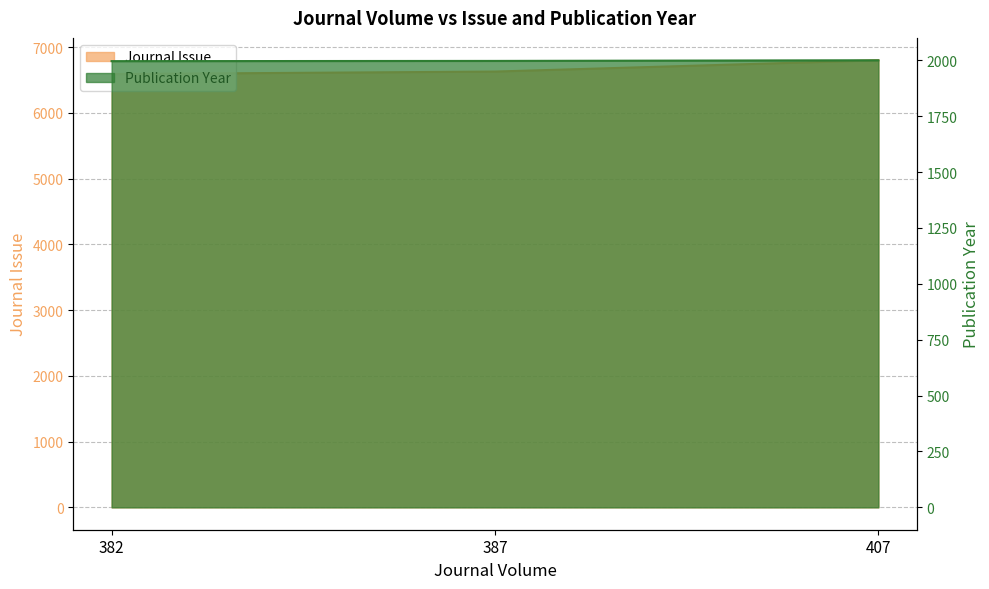

Rank the series by their average value, from highest to lowest.

Journal Issue, Publication Year